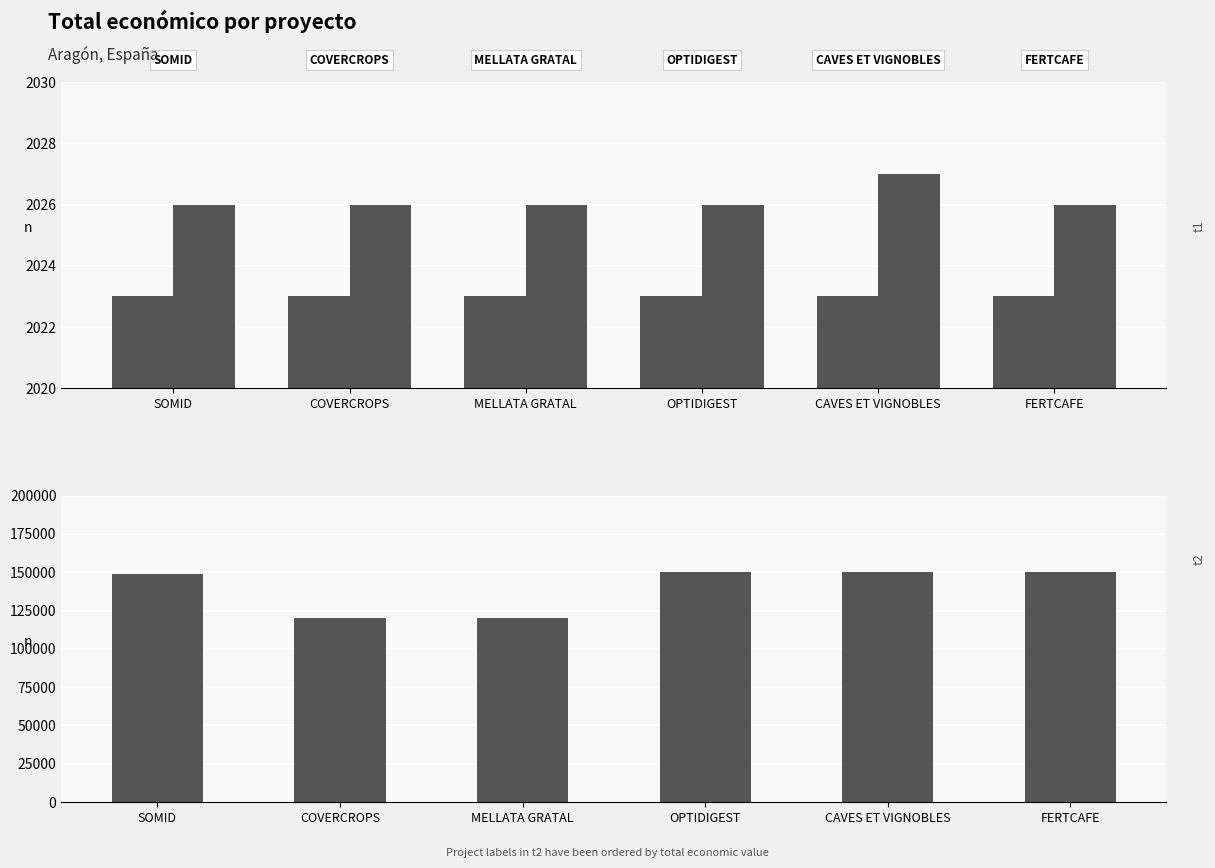

Reading left to right, transcribe all the data shown in this chart.

Año de inicio: 2023	2023	2023	2023	2023	2023
Año de finalización: 2026	2026	2026	2026	2027	2026
Total económico: 148534	120000	120000	150000	150000	150000